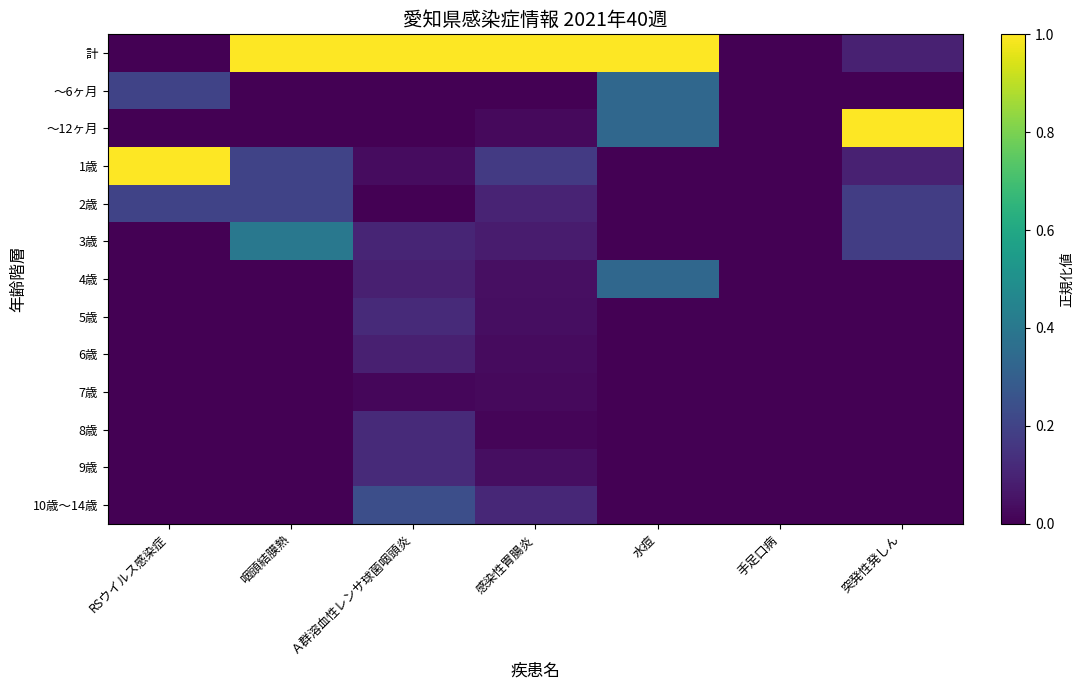

Which series has the widest spread of values?

計